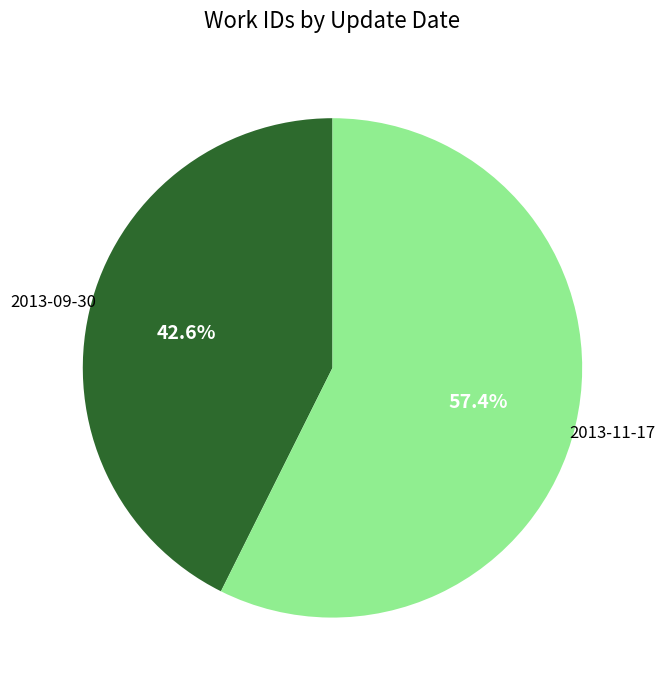

Is there a majority slice in this chart?

Yes